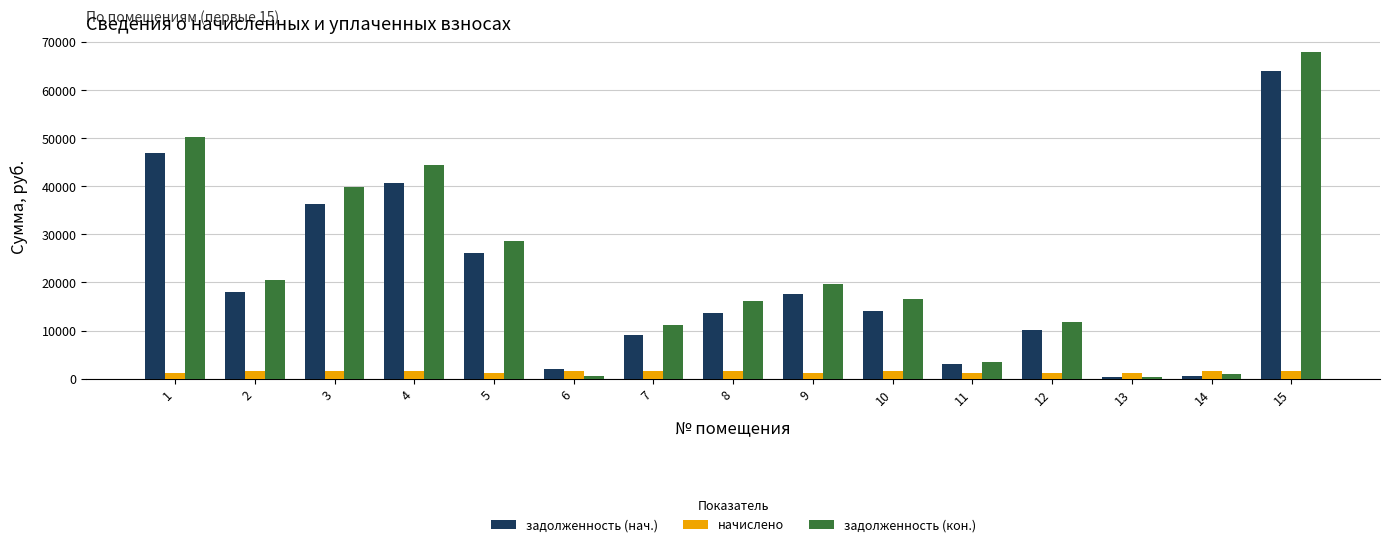

How many series are shown in this chart?

3